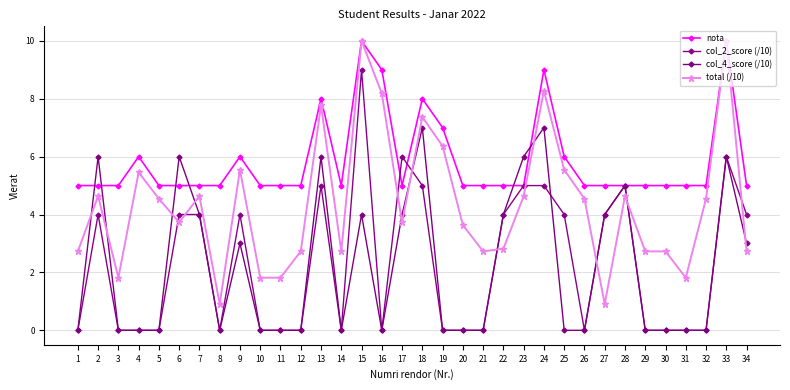

What is the total value across all series at 17?

18.7